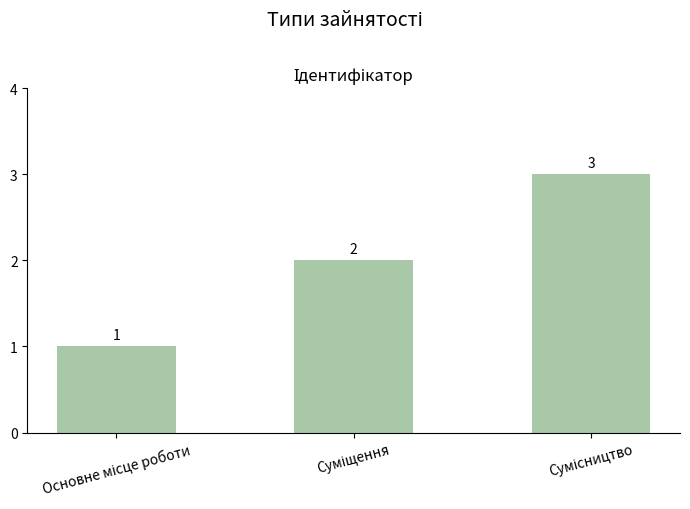

What is the value of the 2nd bar from the left?

2